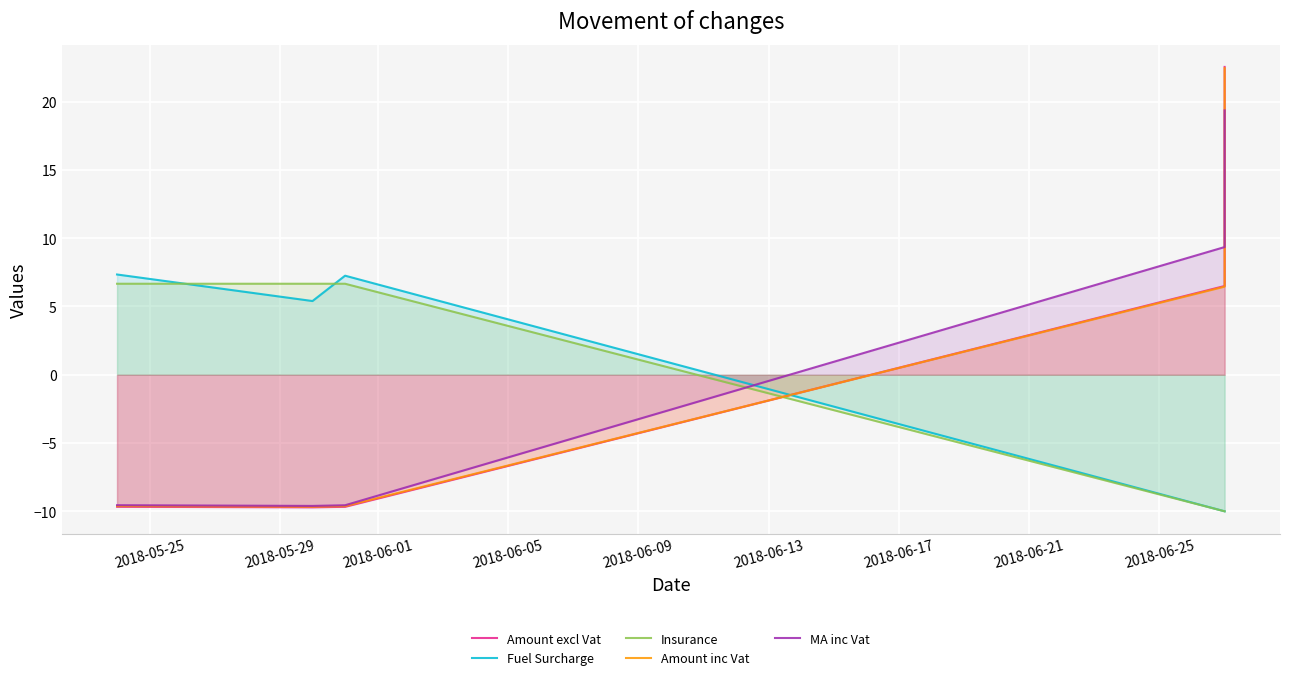

How many values in Amount inc Vat are above zero?

2